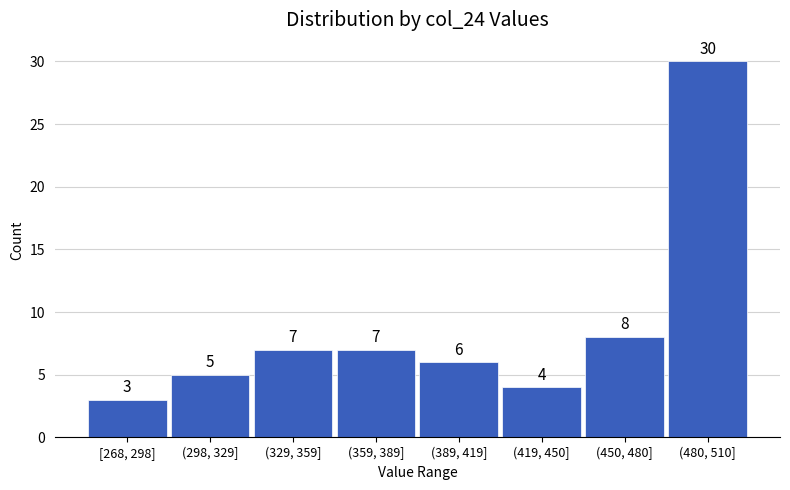

Reading left to right, what are all the values shown in this chart?

3	5	7	7	6	4	8	30